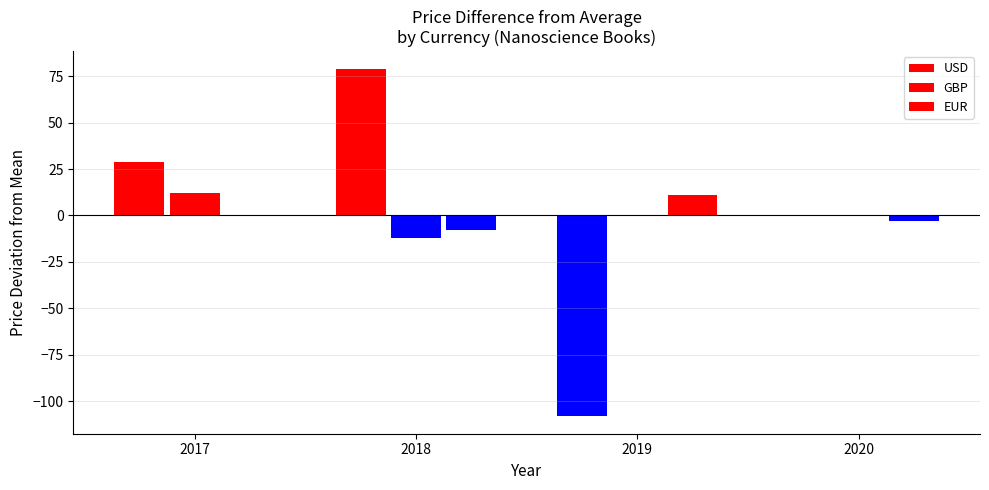

What is the sum of the EUR values at 2020 and 2019?

7.6